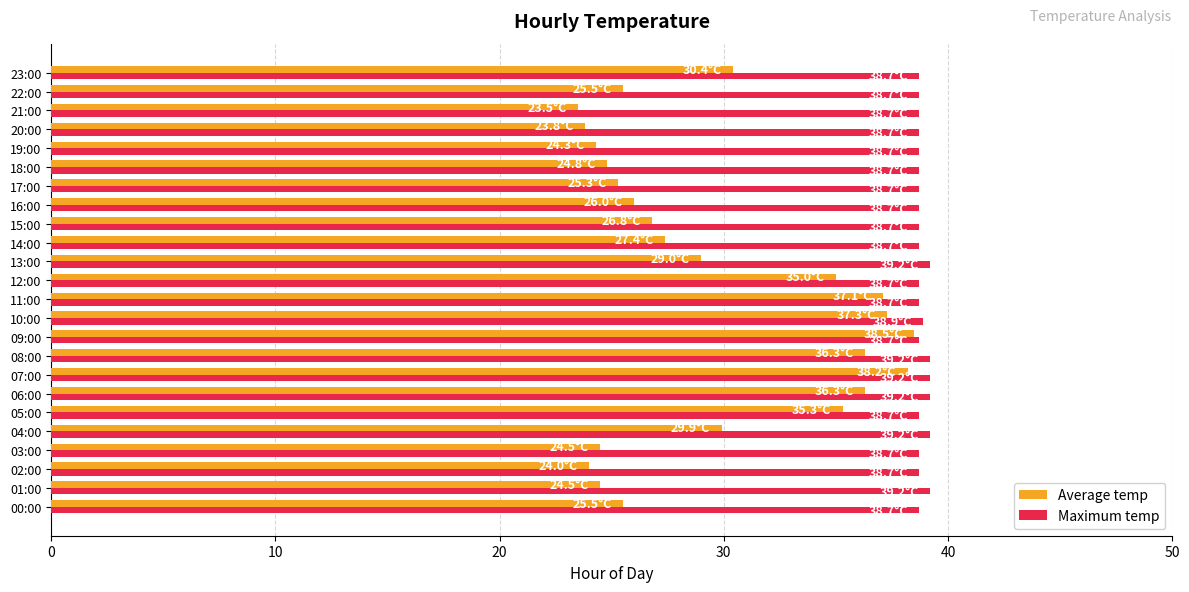

At 12:00, list the series in order from smallest to largest.

Average temp, Maximum temp